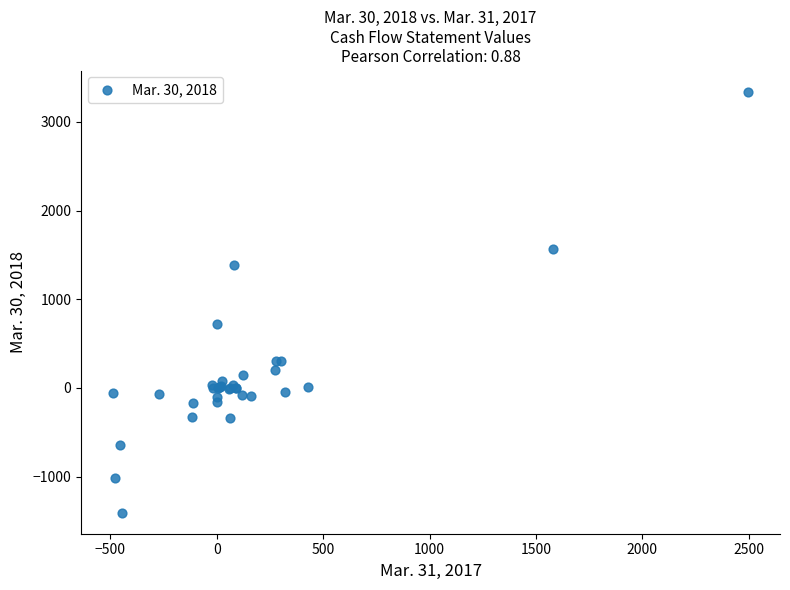

What Y value in the scatter plot is closest to 968?

720